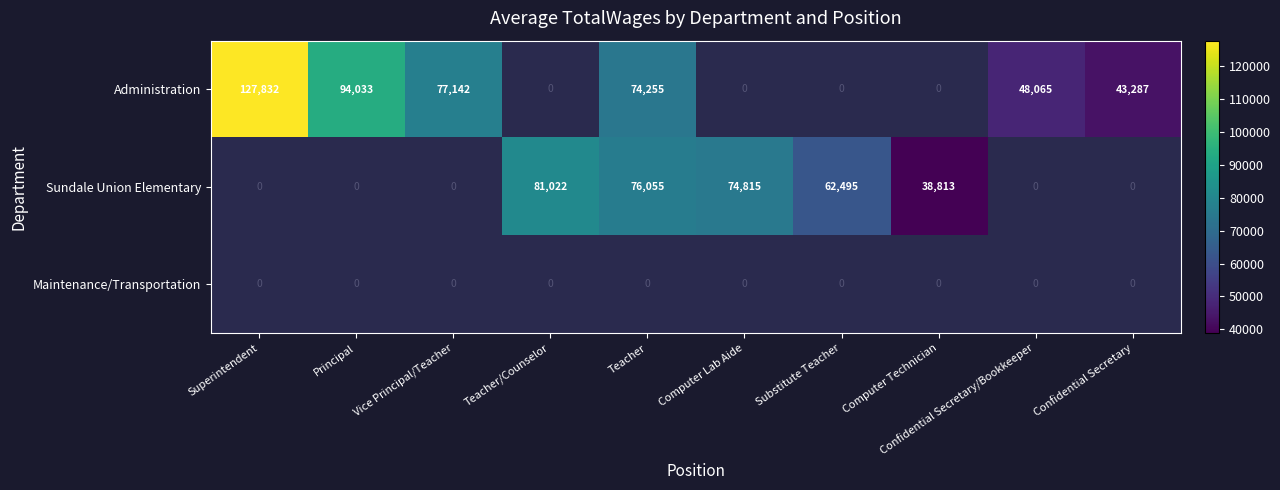

Is it true that Sundale Union Elementary equals 123013 at Computer Lab Aide?

False